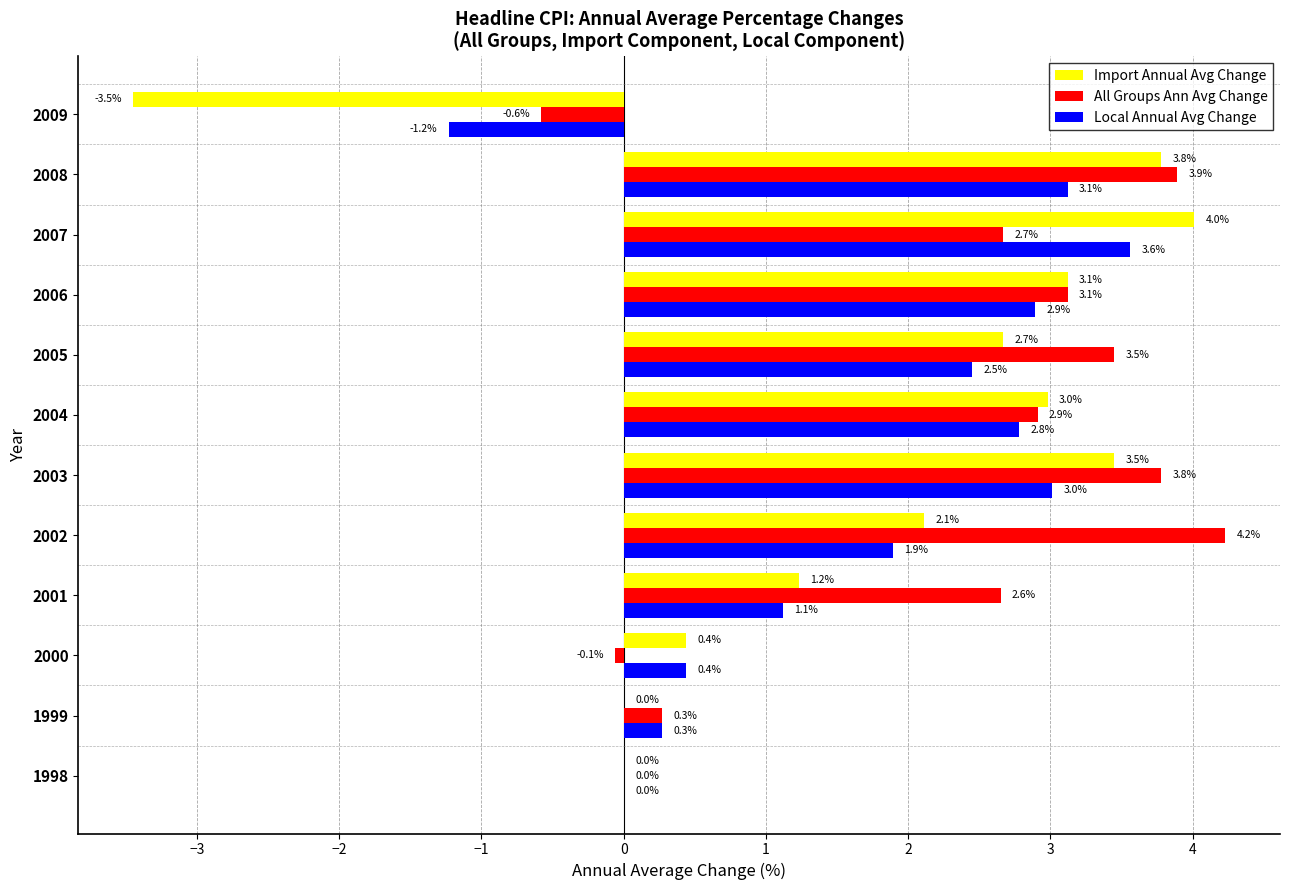

Which series changed the most between 2001 and 2009?

Import Annual Avg Change